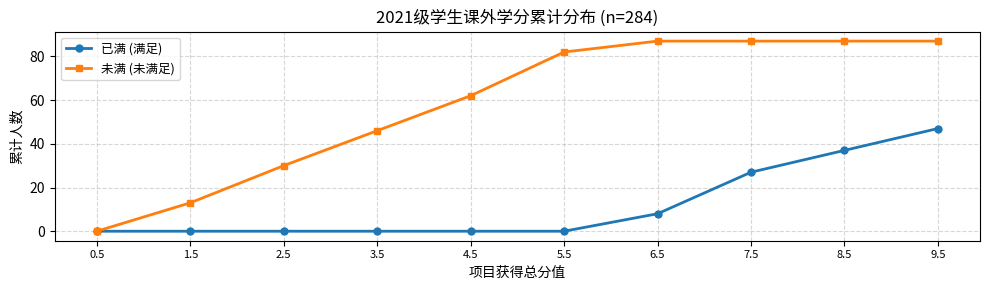

What is the label of the 6th point from the left?

5.5